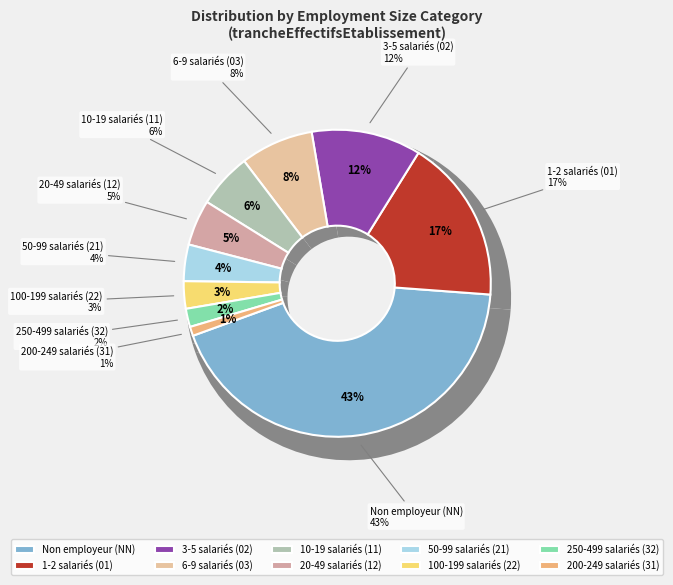

How many slices are in this pie chart?

10